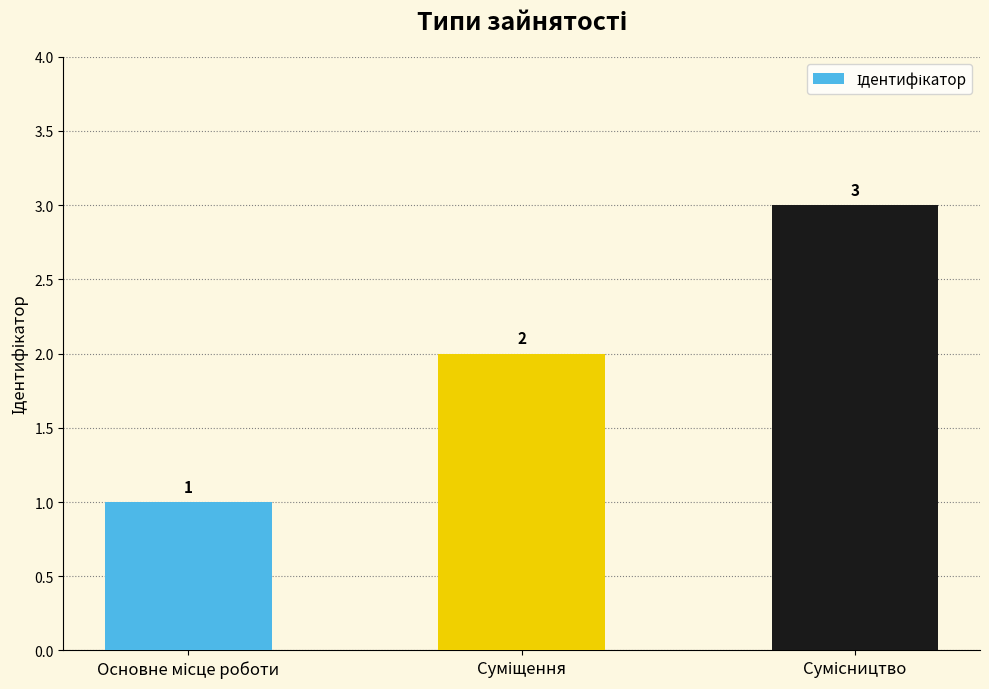

What is the value of the 2nd bar from the left?

2